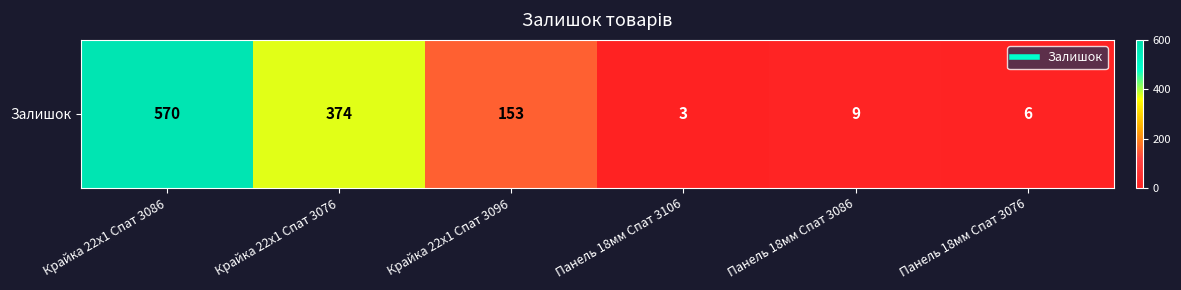

True or false: the data shows 6 at Панель 18мм Спат 3076.

True